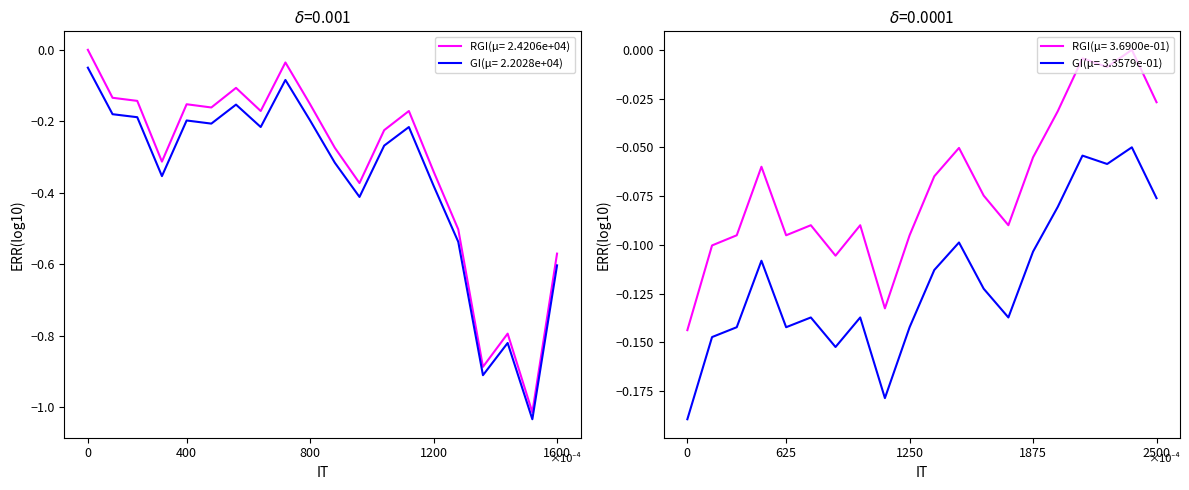

True or false: GI(μ= 3.3579e-01) and RGI(μ= 3.6900e-01) intersect in this chart.

False